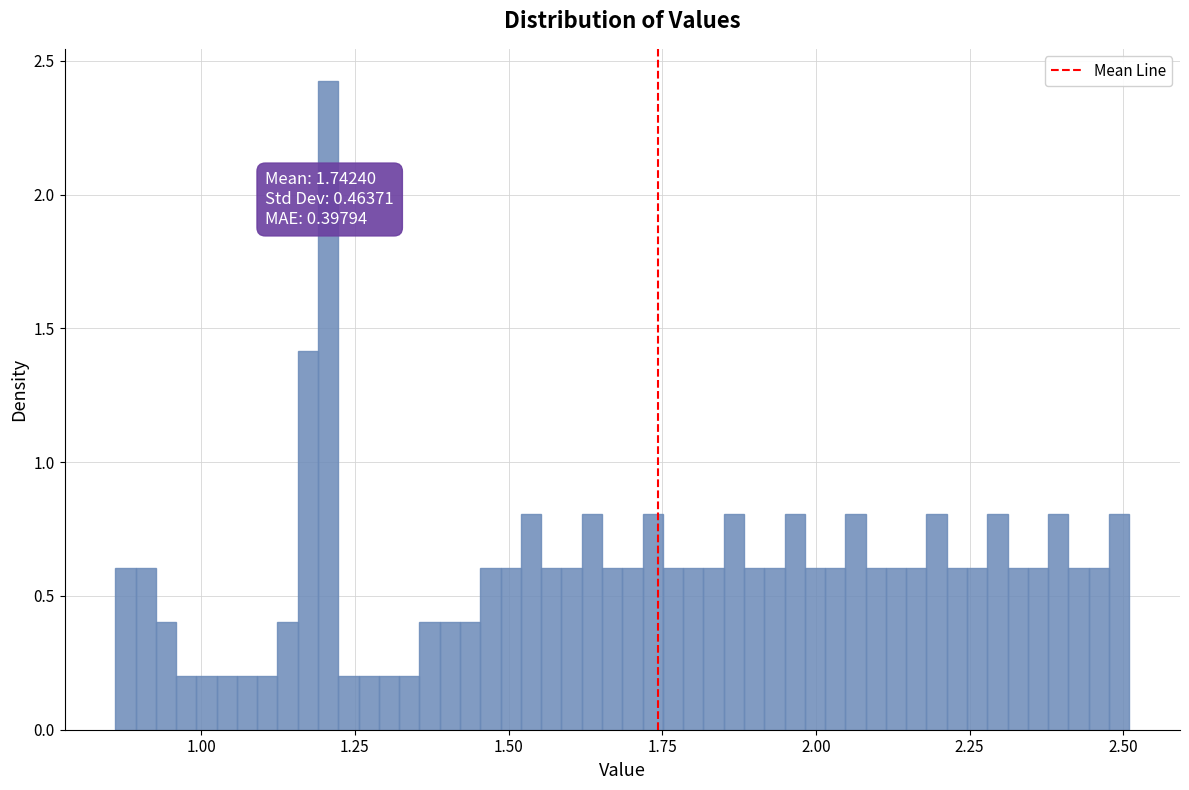

Around what value on the x-axis is the tallest bar? Give the approximate position of its centre, as read against the axis.

1.20